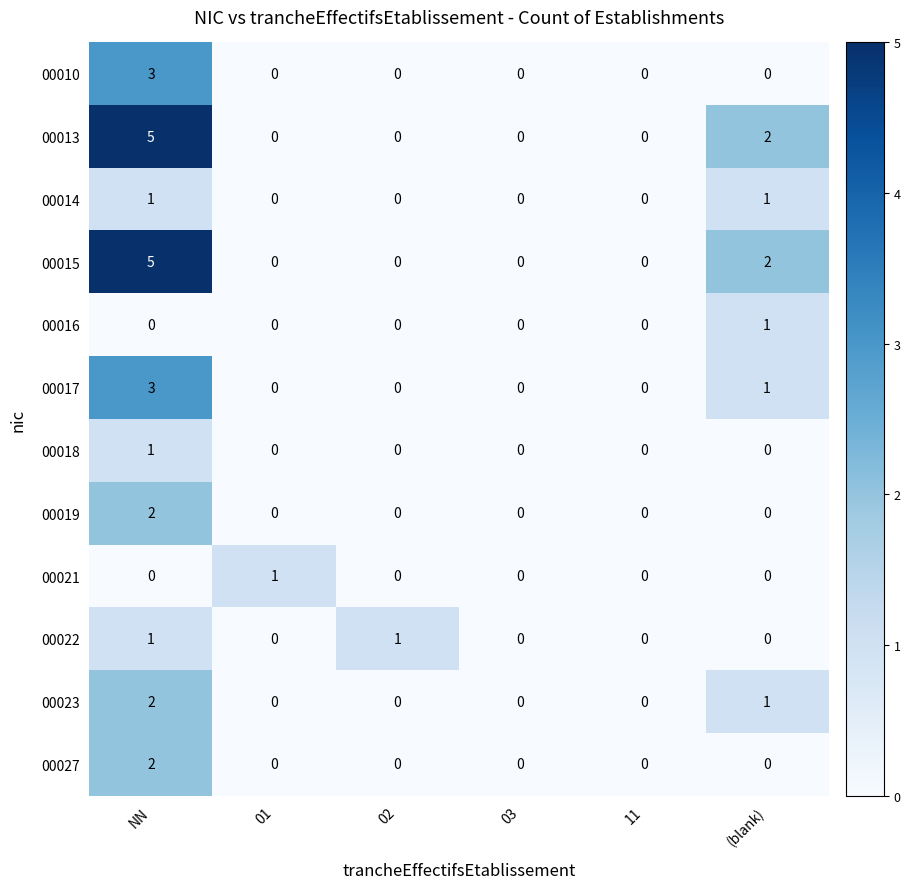

What is the total value across all series at NN?

25